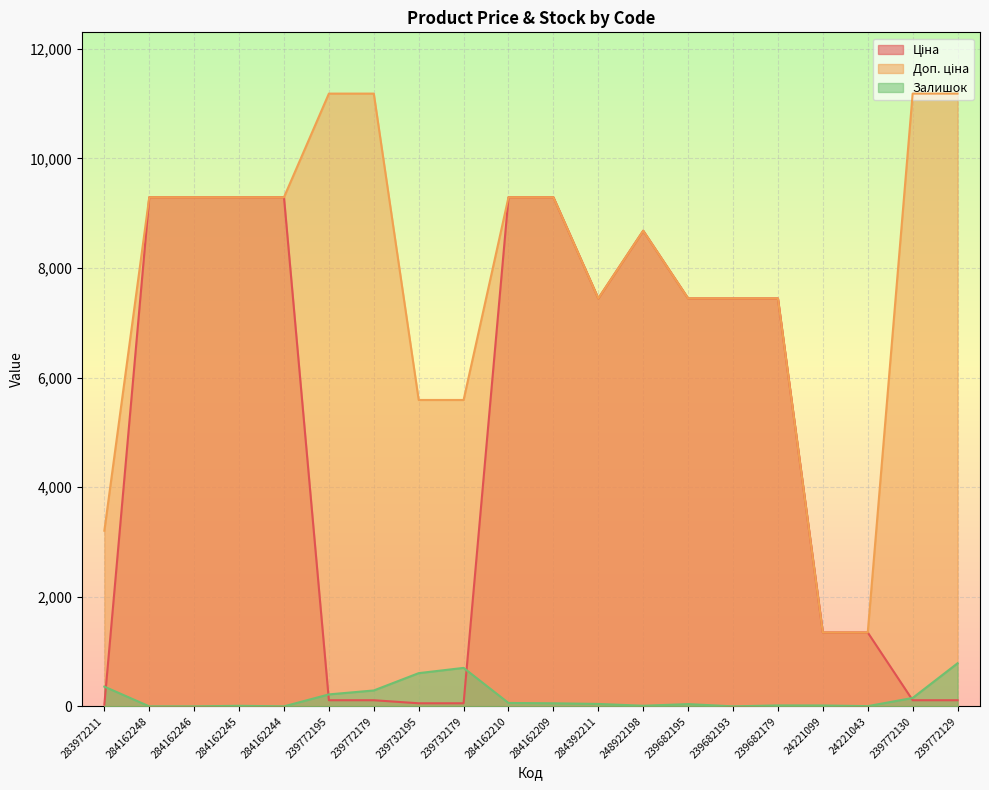

True or false: Залишок has a value of 1246.8 at 239772129.

False